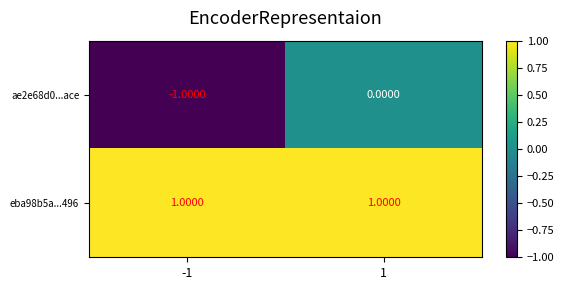

Rank the series by their average value, from lowest to highest.

ae2e68d0...ace, eba98b5a...496